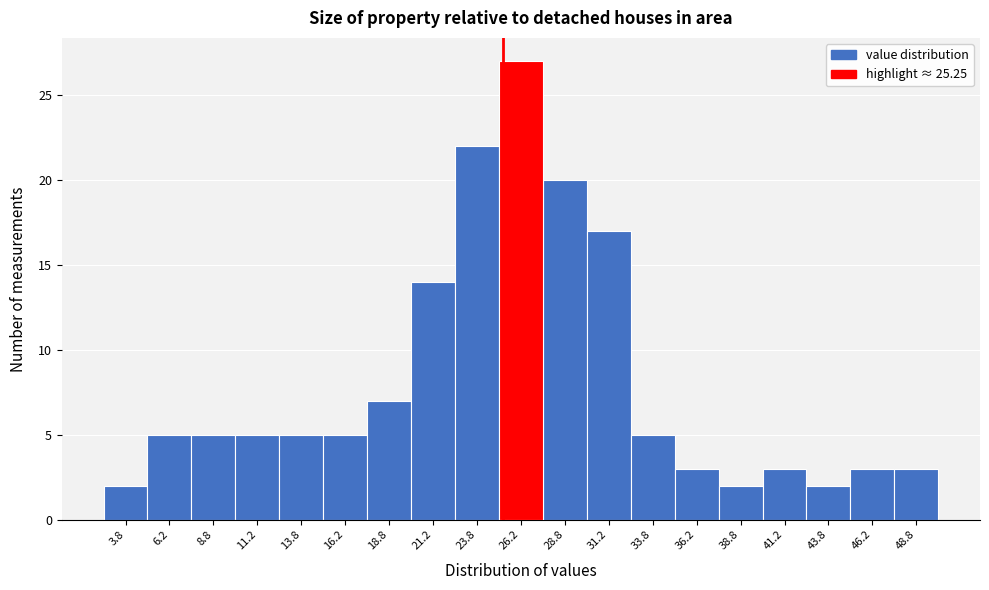

Reading left to right, transcribe this chart: for each bar, give the range it covers on the x-axis and its height. The values are not printed on the chart, so give them approximately, as read against the axis.

2.5 to 5.0: 2
5.0 to 7.5: 5
7.5 to 10.0: 5
10.0 to 12.5: 5
12.5 to 15.0: 5
15.0 to 17.5: 5
17.5 to 20.0: 7
20.0 to 22.5: 14
22.5 to 25.0: 22
25.0 to 27.5: 27
27.5 to 30.0: 20
30.0 to 32.5: 17
32.5 to 35.0: 5
35.0 to 37.5: 3
37.5 to 40.0: 2
40.0 to 42.5: 3
42.5 to 45.0: 2
45.0 to 47.5: 3
47.5 to 50.0: 3